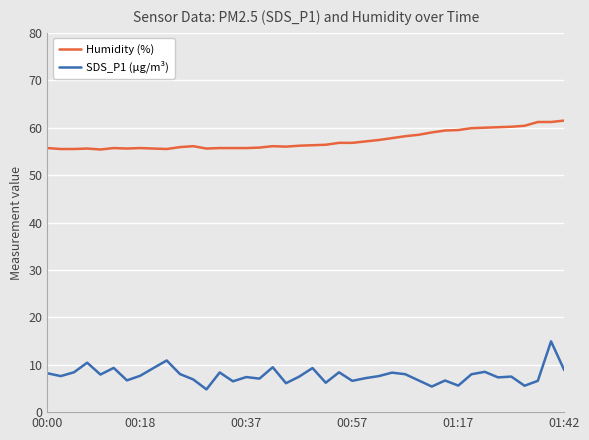

What is the minimum value for SDS_P1 (µg/m³)?

4.8